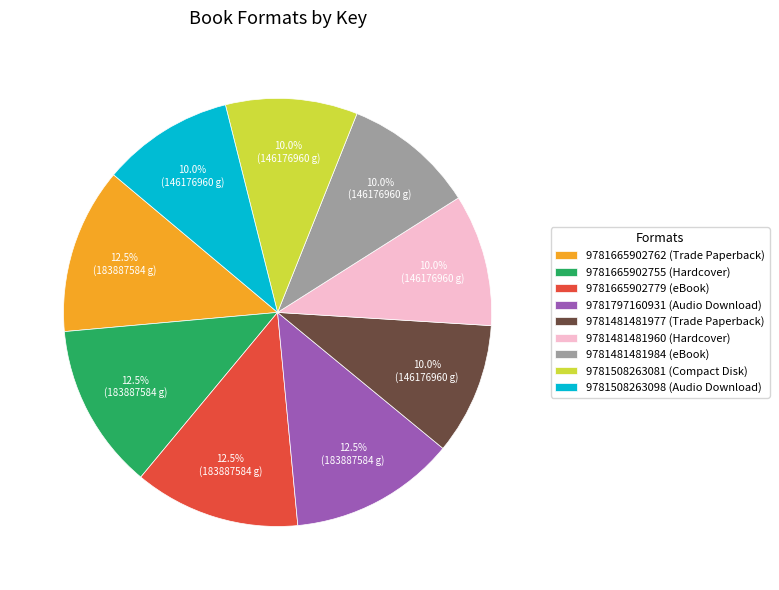

Is it true that 9781481481977 (Trade Paperback) is 10% of the pie?

True